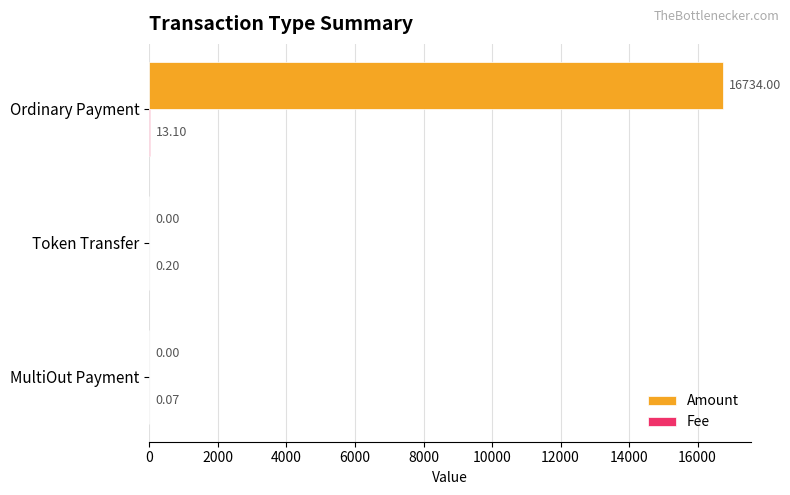

At which category is the sum across all series the highest?

Ordinary Payment